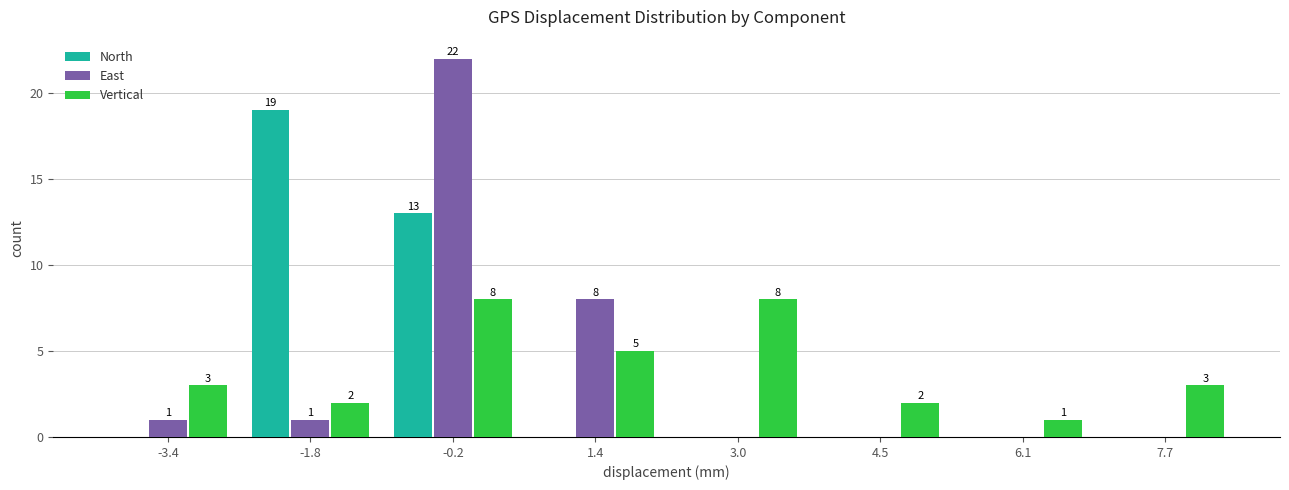

In the East series, which range on the x-axis has the tallest bar?

-1.0 to 0.6